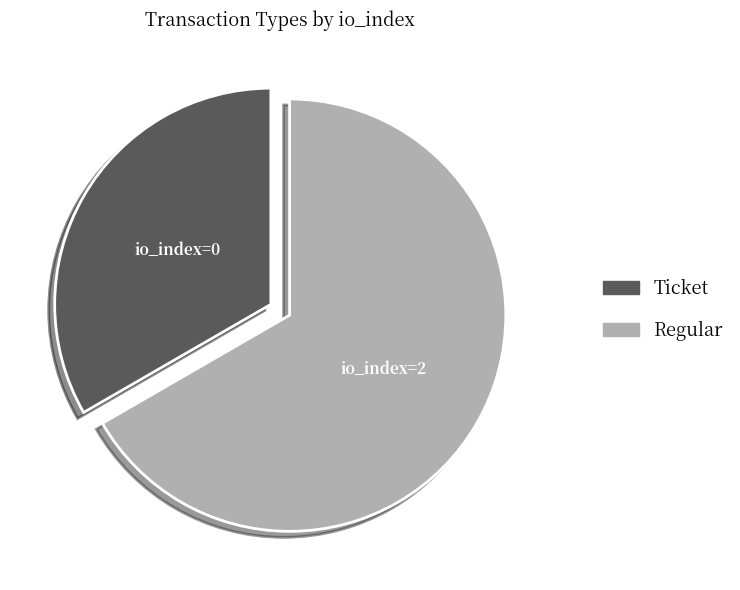

Approximately how many times larger is the value at Regular compared to Ticket?

2.0